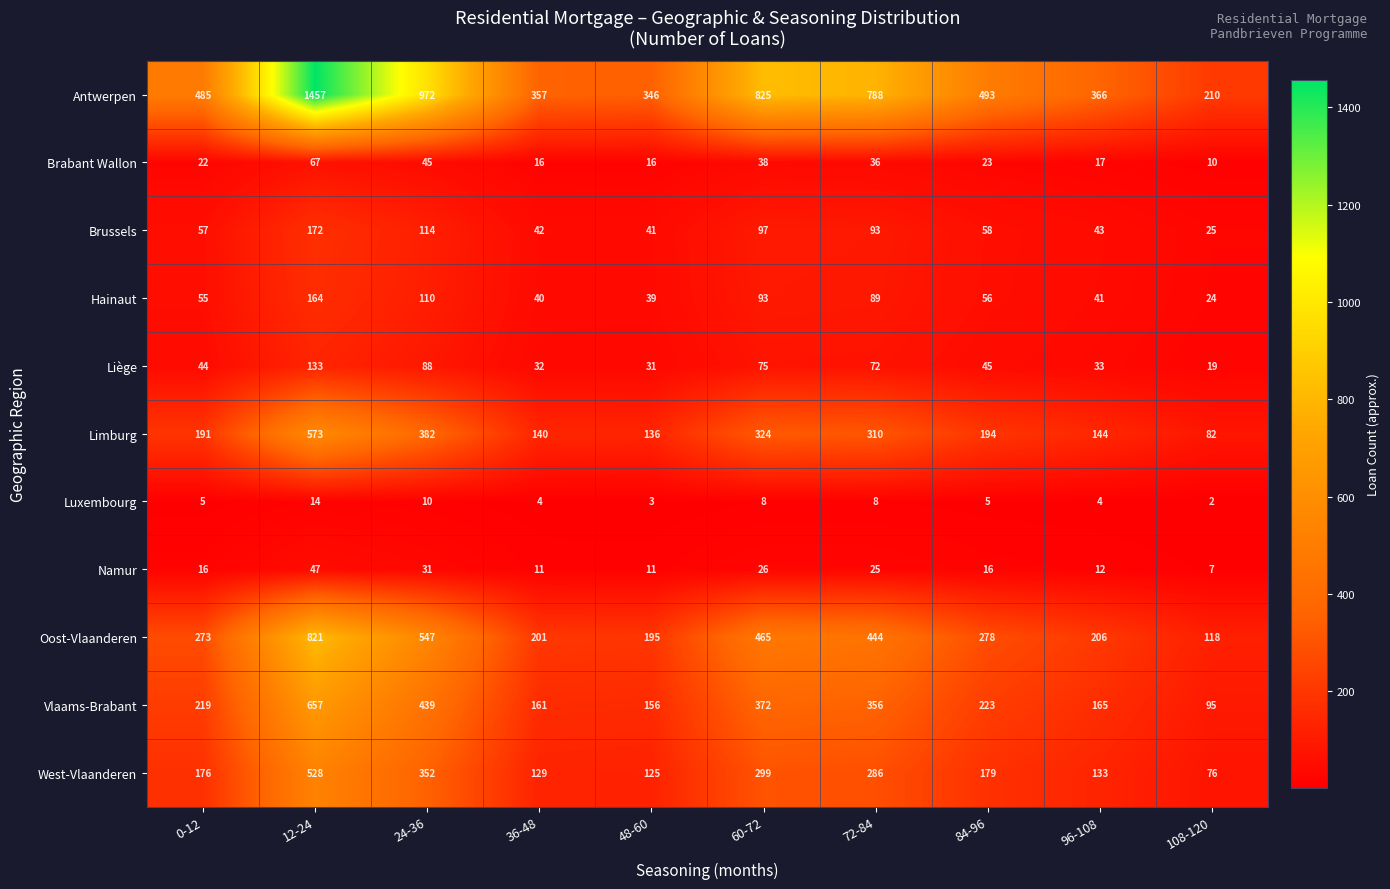

List the labels in order of Antwerpen value, smallest first.

108-120, 48-60, 36-48, 96-108, 0-12, 84-96, 72-84, 60-72, 24-36, 12-24